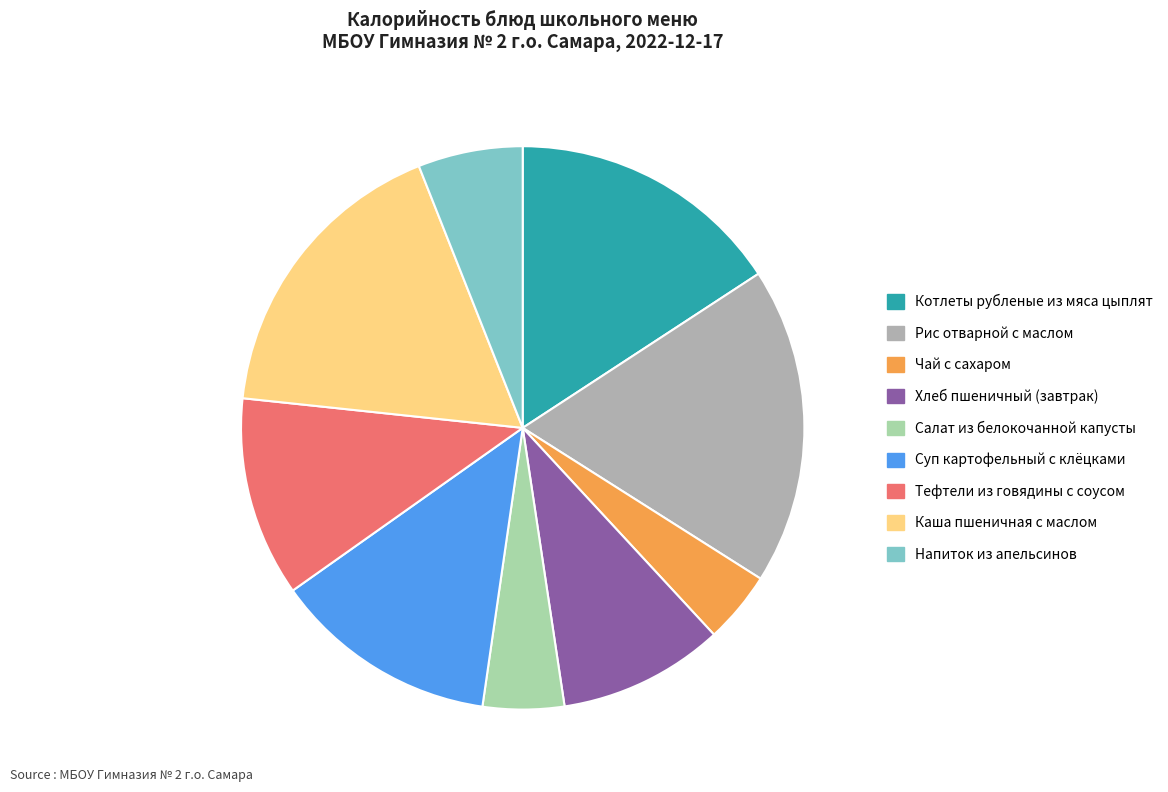

Count the number of slices in the pie.

9